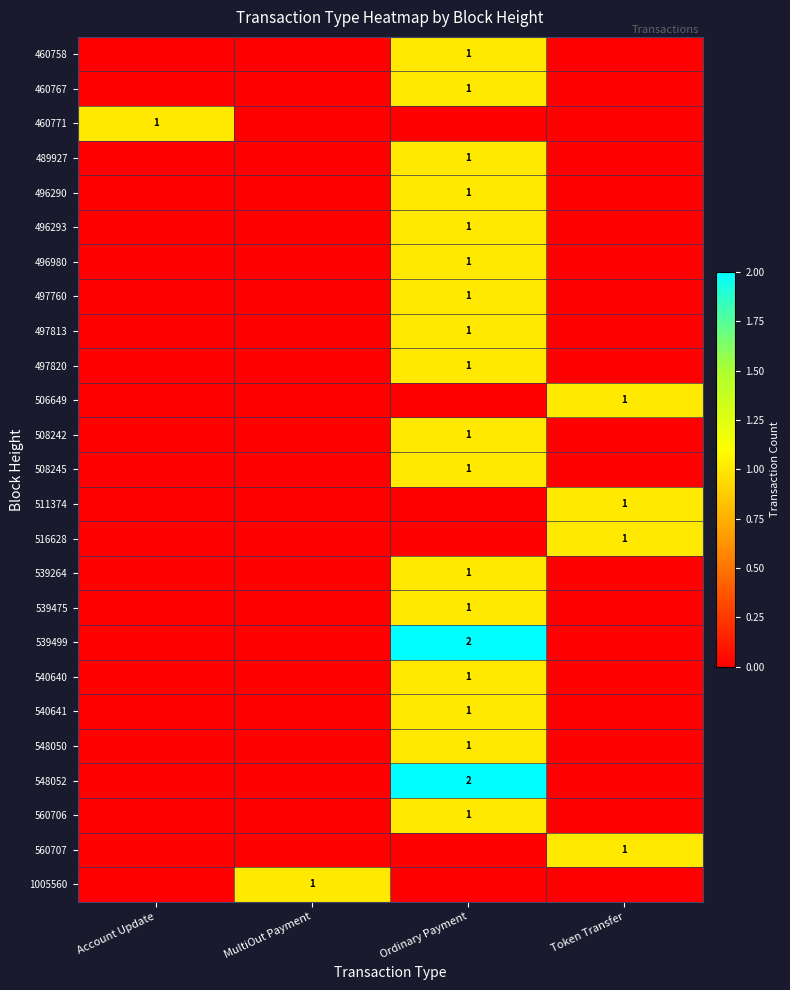

Between Token Transfer and MultiOut Payment, which is larger?

Token Transfer